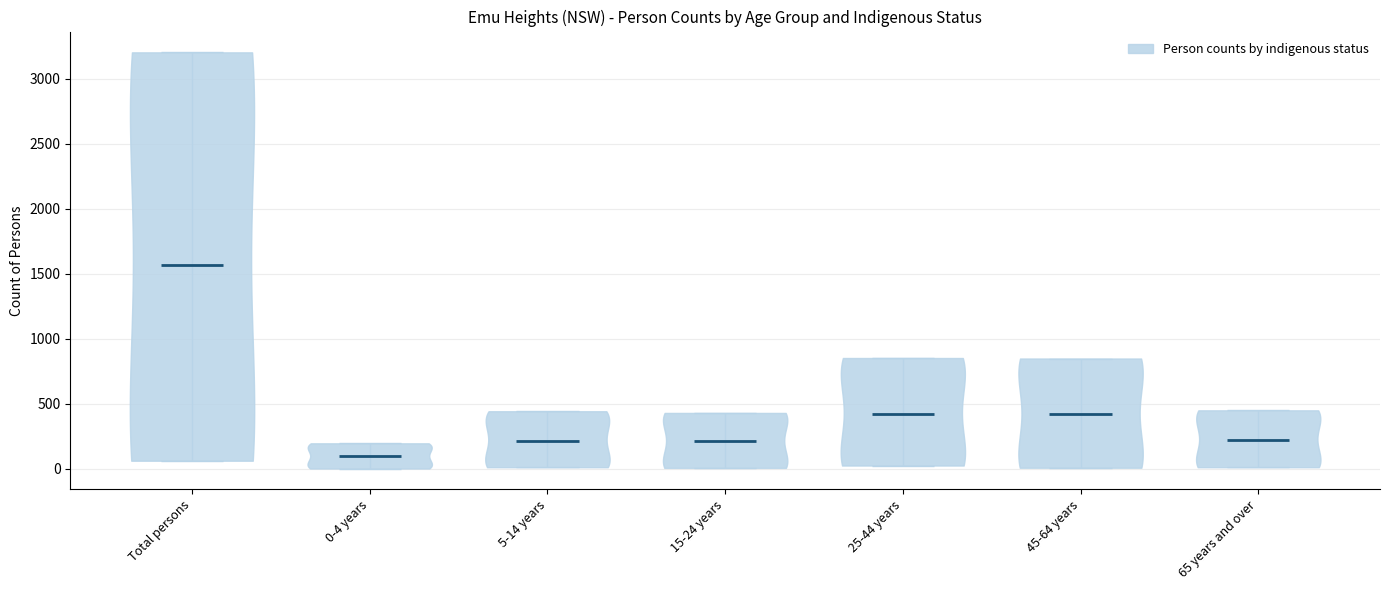

Which violin has the highest median line?

Total persons